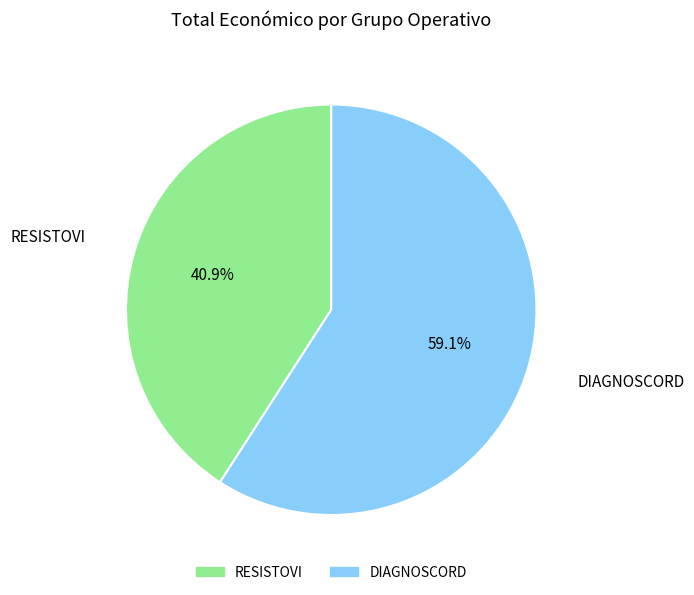

To the nearest percent, what is the average slice percentage?

50%